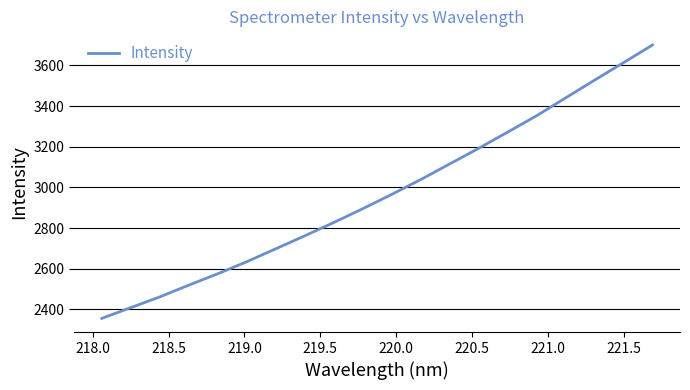

What is the difference between the maximum and minimum values?

1343.6